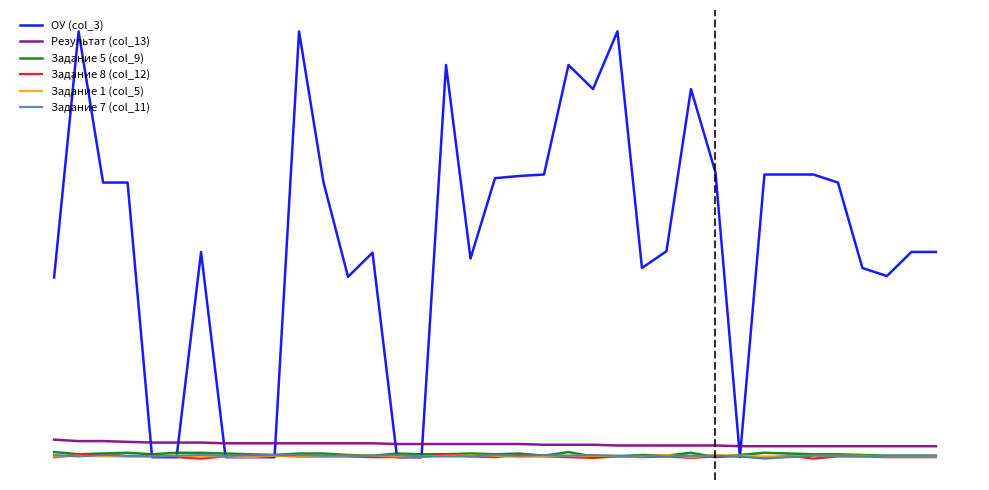

List the labels in order of Результат (col_13) value, smallest first.

28, 29, 30, 31, 32, 33, 34, 35, 36, 23, 24, 25, 26, 27, 20, 21, 22, 14, 15, 16, 17, 18, 19, 7, 8, 9, 10, 11, 12, 13, 4, 5, 6, 3, 1, 2, 0